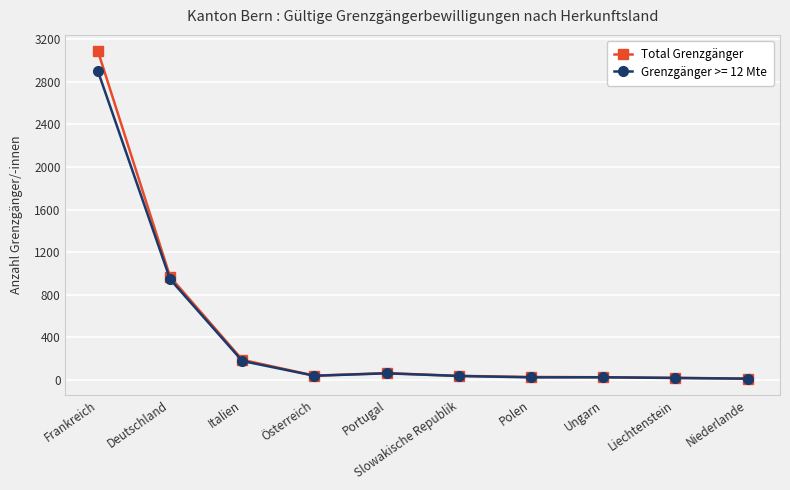

Is it true that Grenzgänger >= 12 Mte equals 1264 at Deutschland?

False